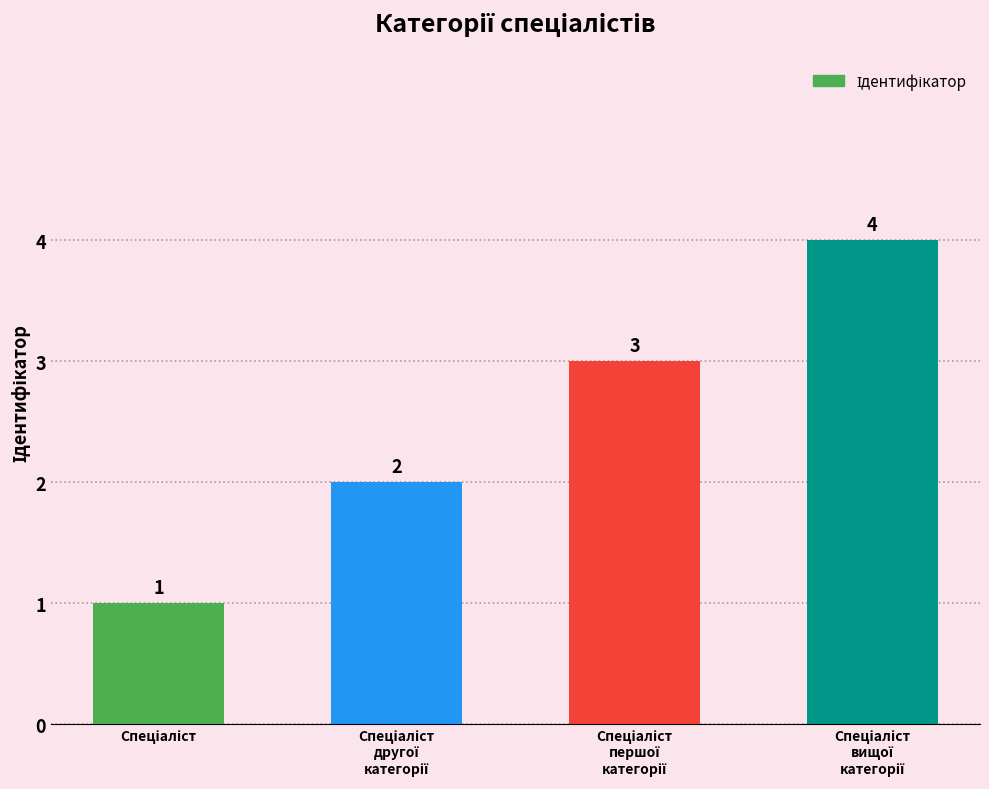

Does the chart contain any negative values?

No